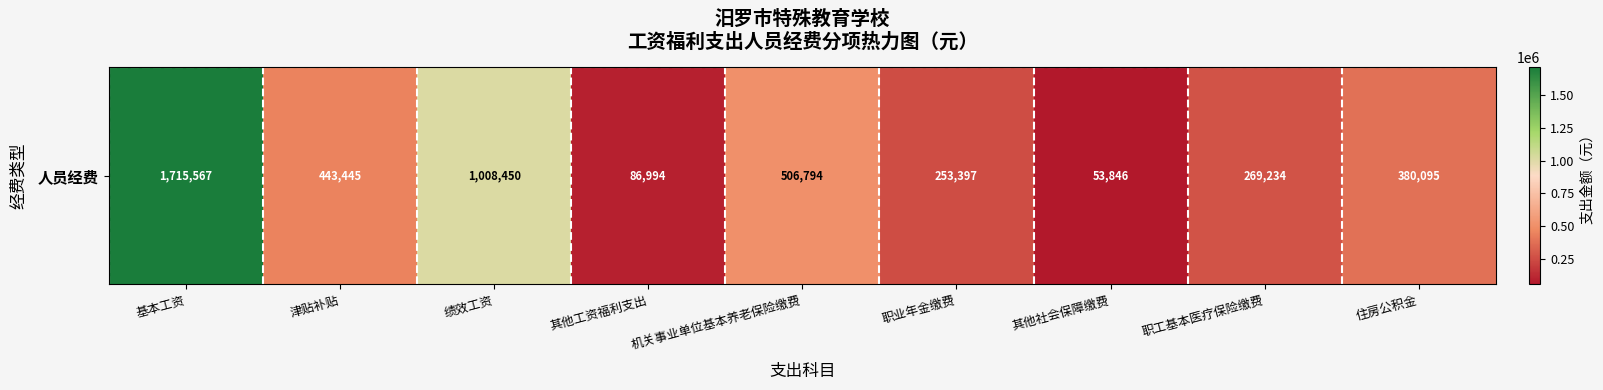

At which label is the value closest to 884706?

绩效工资